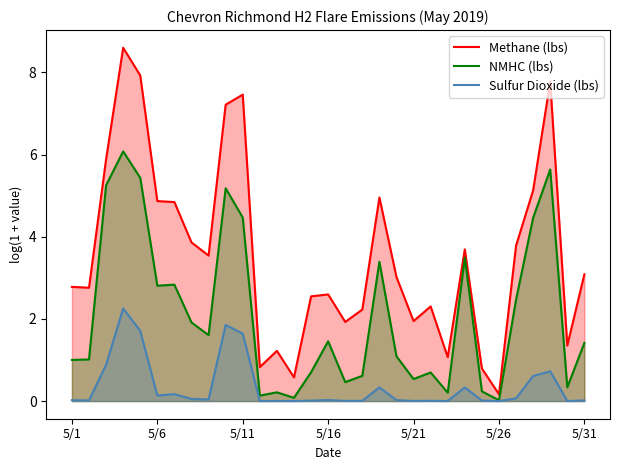

Is it true that NMHC (lbs) equals 0.0 at 22?

False